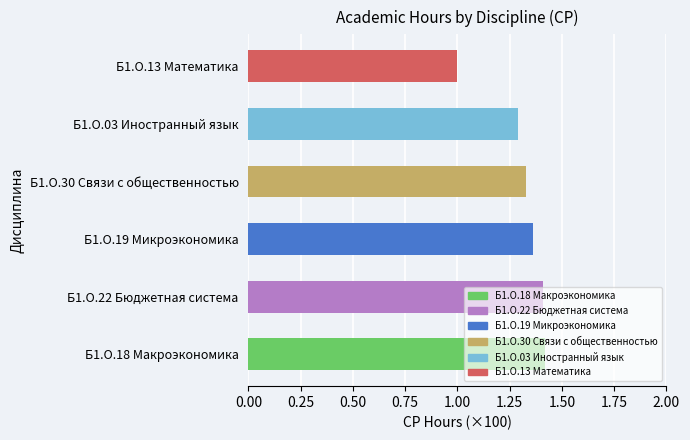

What is the sum of all values?

7.8